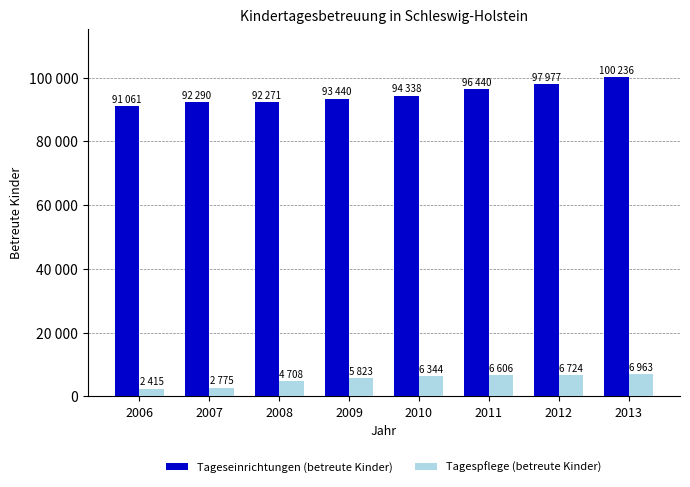

What is the sum of all Tagespflege (betreute Kinder) values?

42358